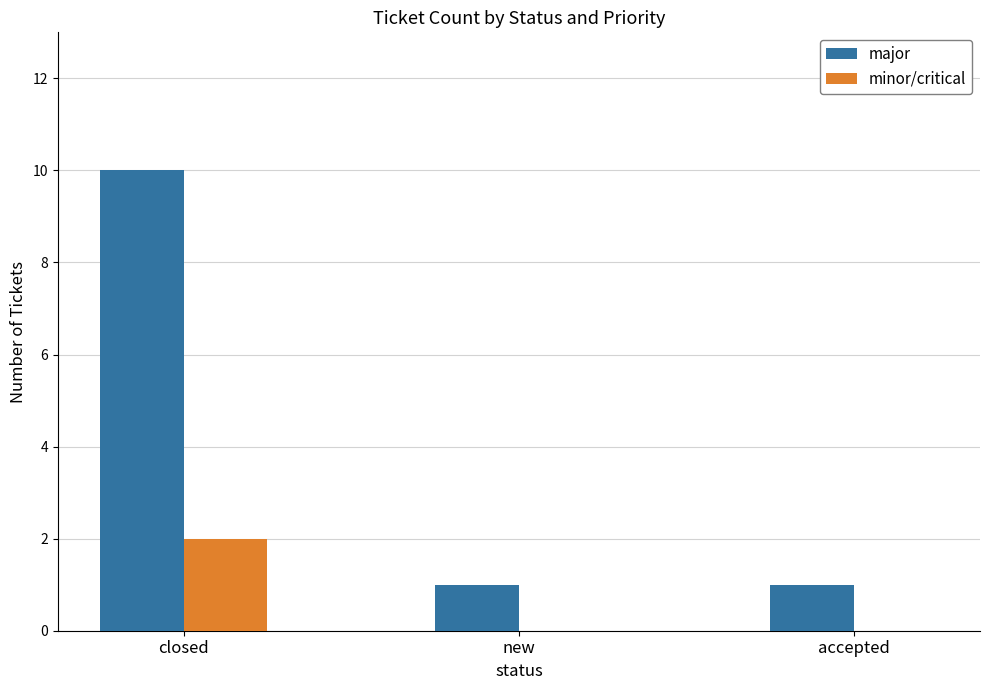

How many distinct data groups are displayed?

2